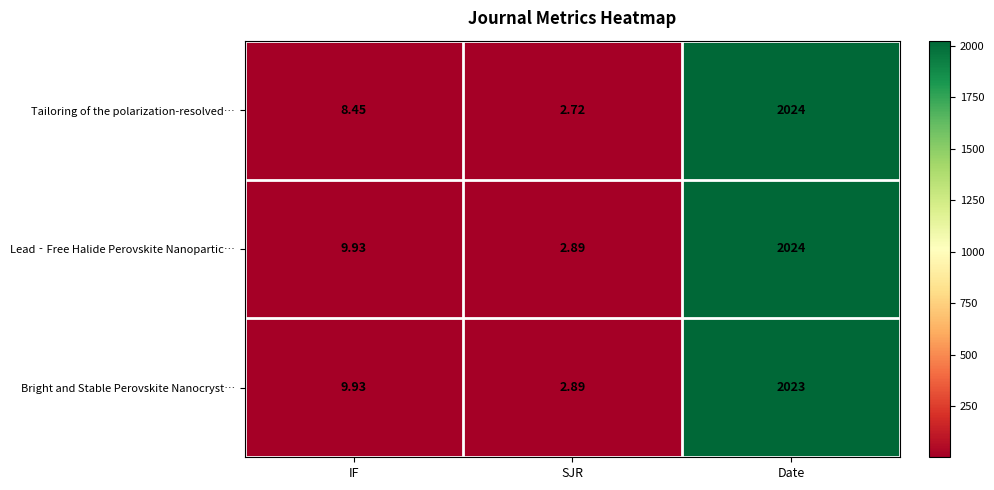

Between IF and Date, which series saw the biggest shift?

Tailoring of the polarization-resolved…